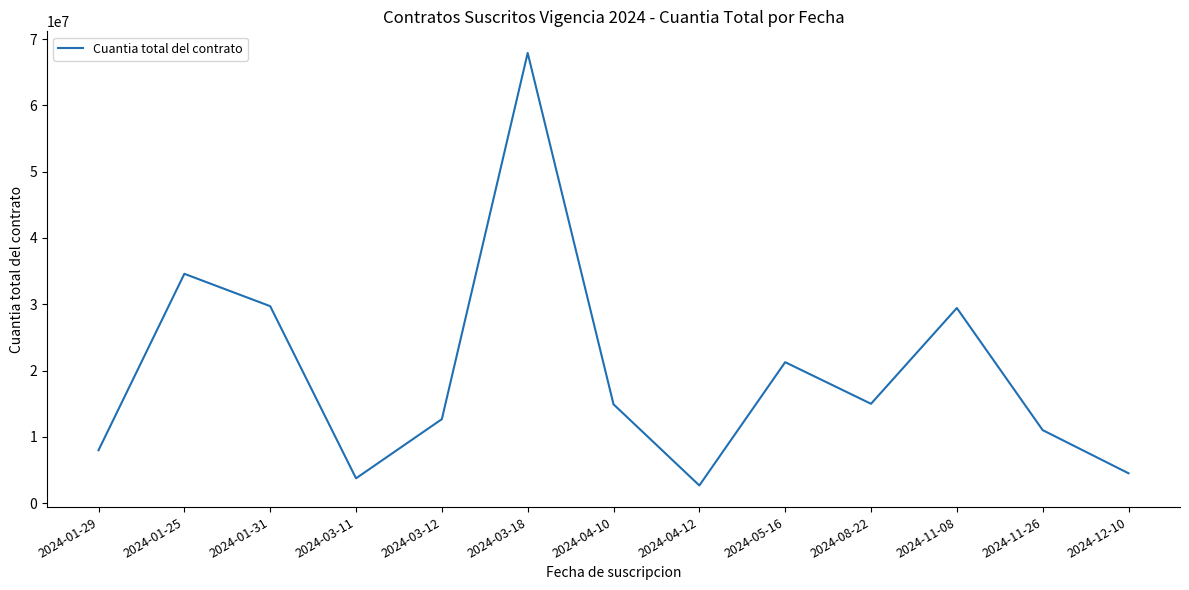

Which category has the highest value across all series?

2024-03-18